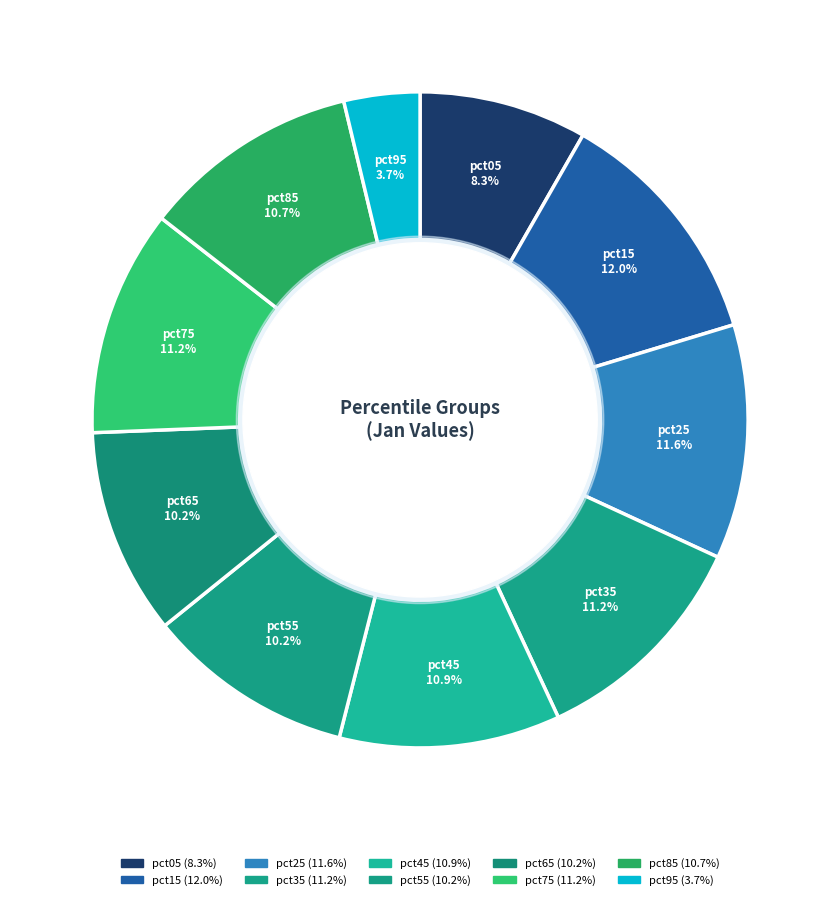

Do pct75 and pct15 together represent more than half of the pie?

No